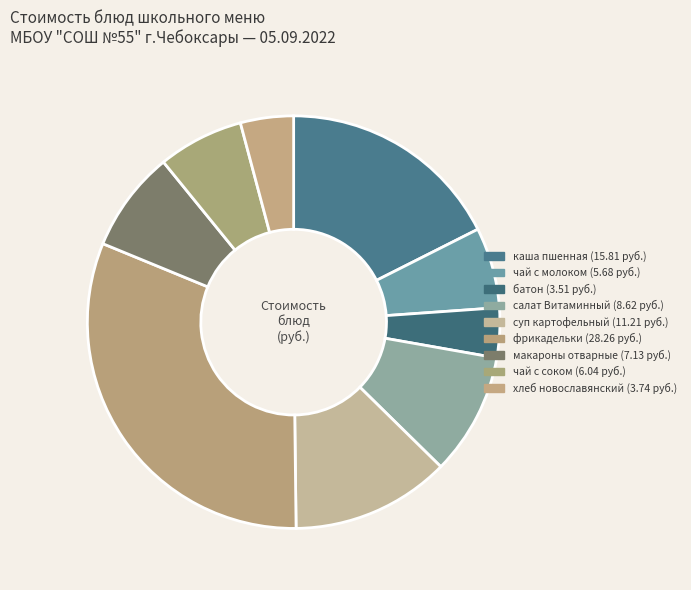

How many slices are in this pie chart?

9